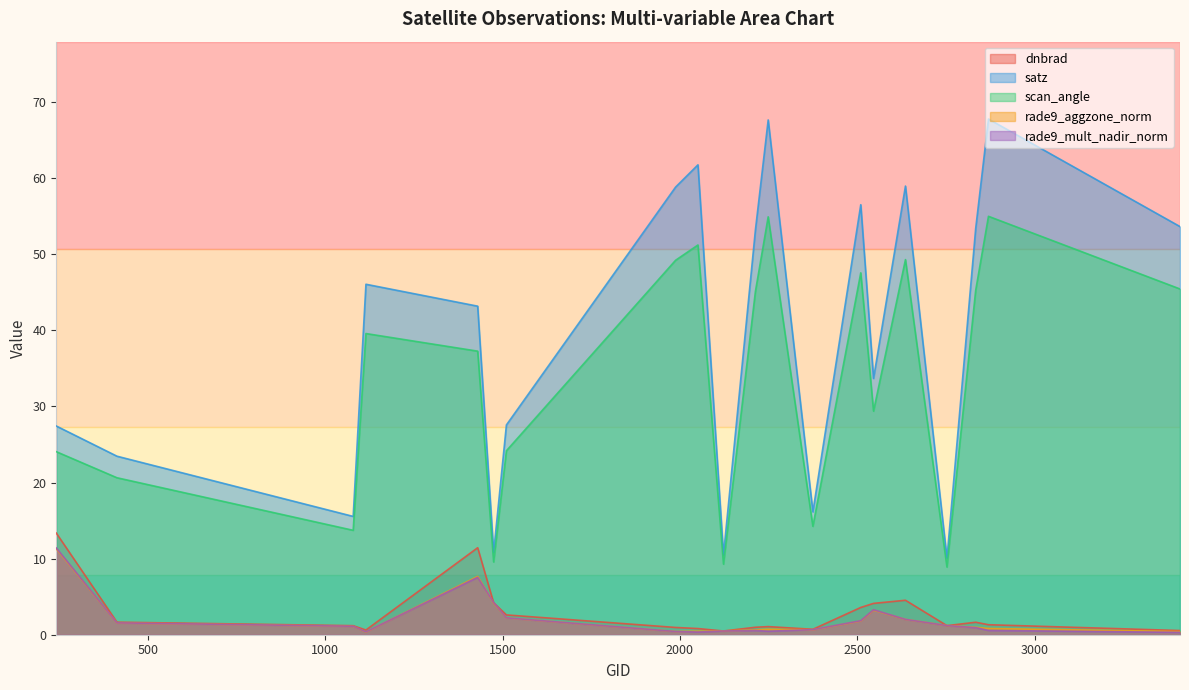

In satz, how many points are lower than both neighbors (excluding endpoints)?

6